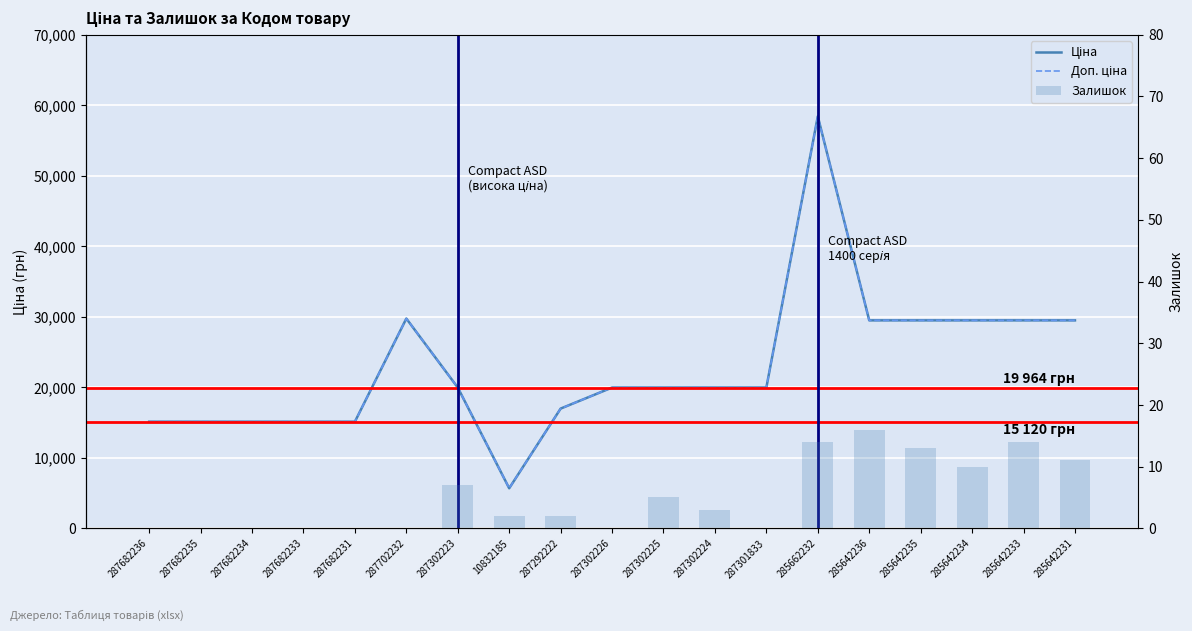

What is the label of the 7th bar from the right?

287301833